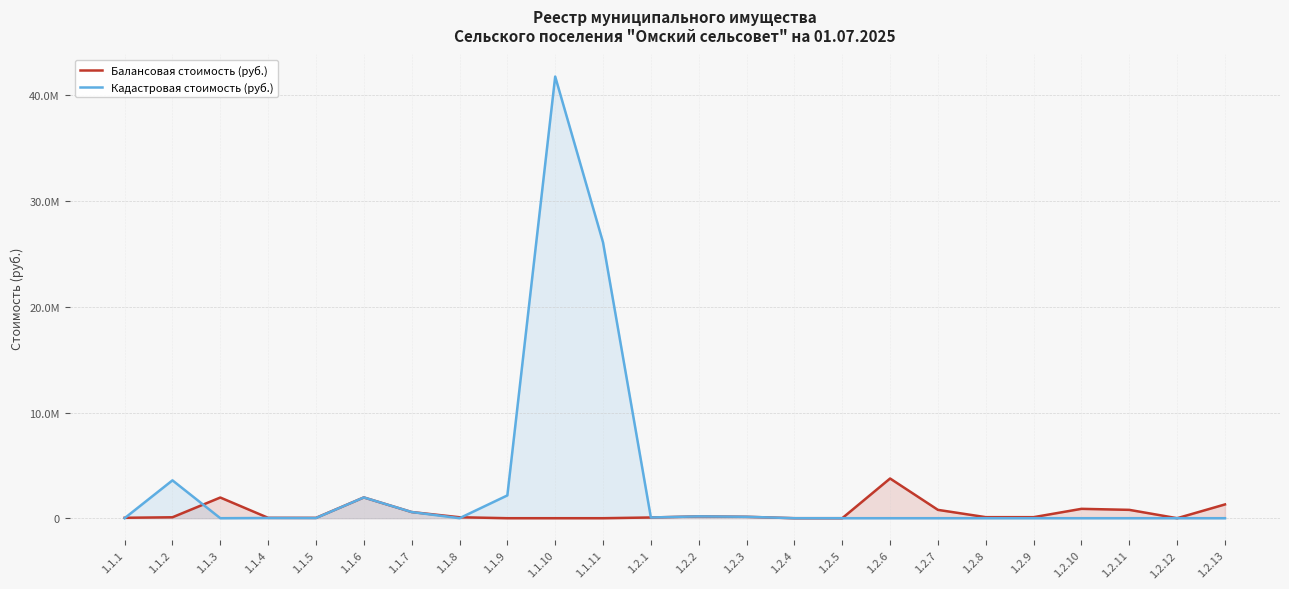

Which series has the widest spread of values?

Кадастровая стоимость (руб.)